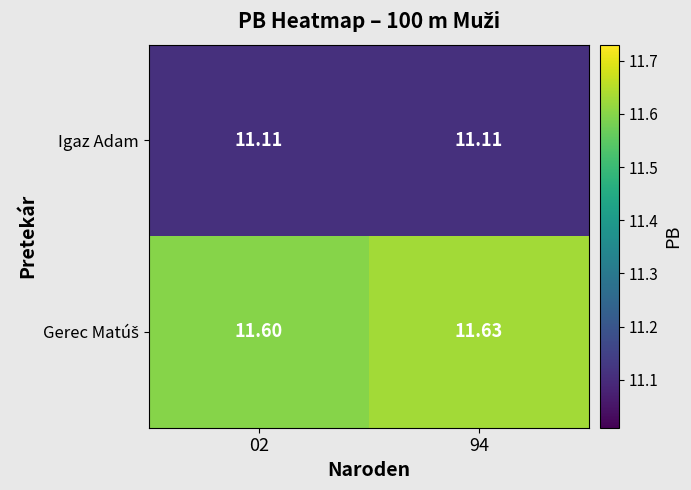

At 02, list the series in order from largest to smallest.

Gerec Matúš, Igaz Adam